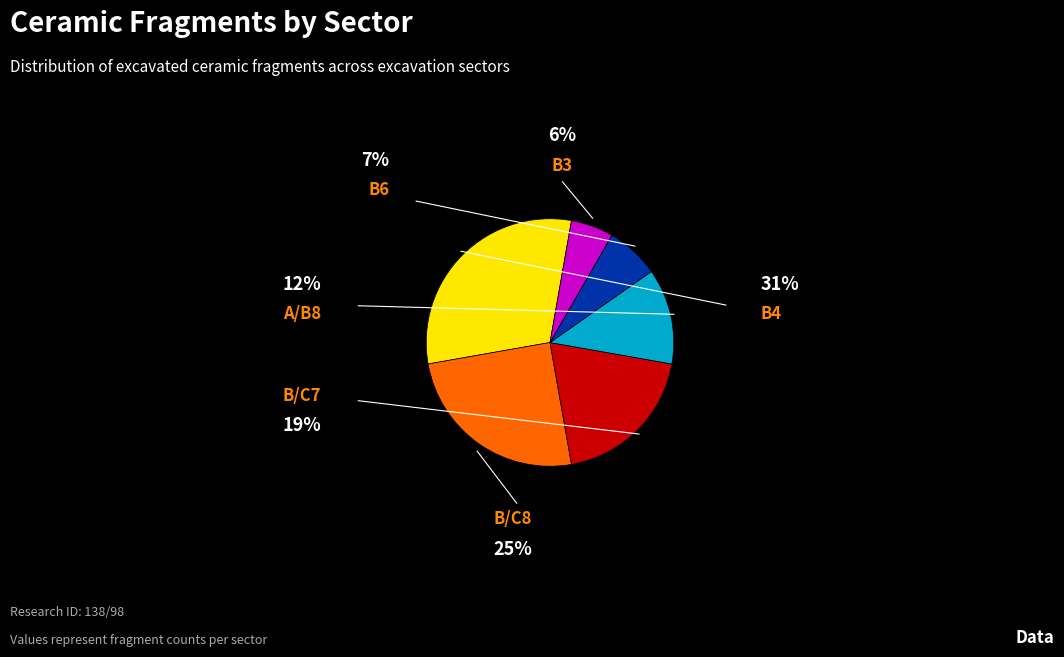

Does any single category account for the majority?

No